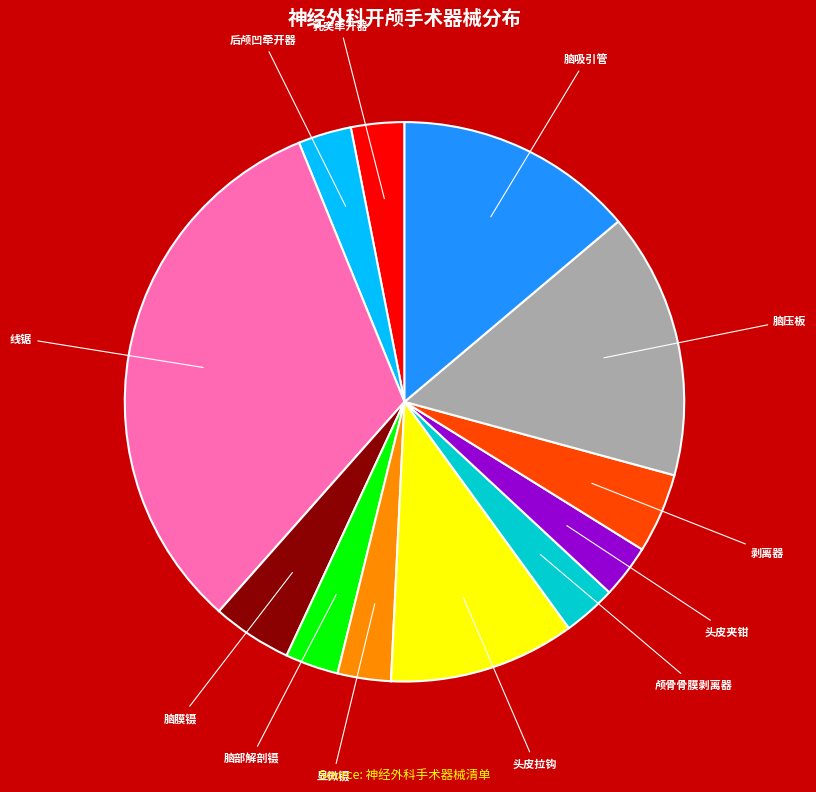

Is there any slice that represents more than half of the pie?

No